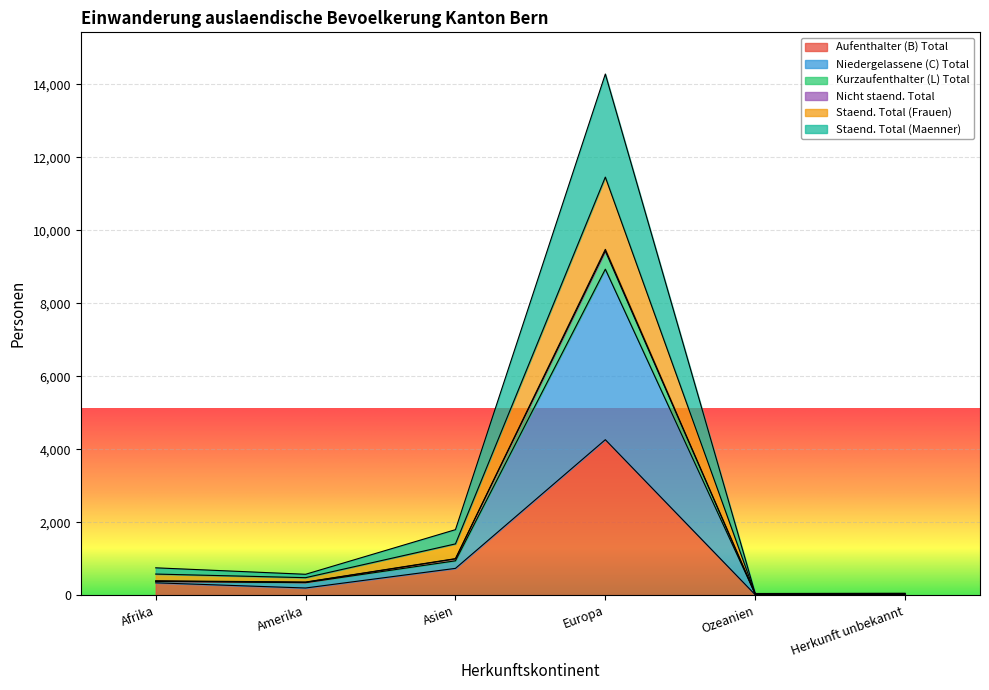

How many lines are shown in the chart?

6